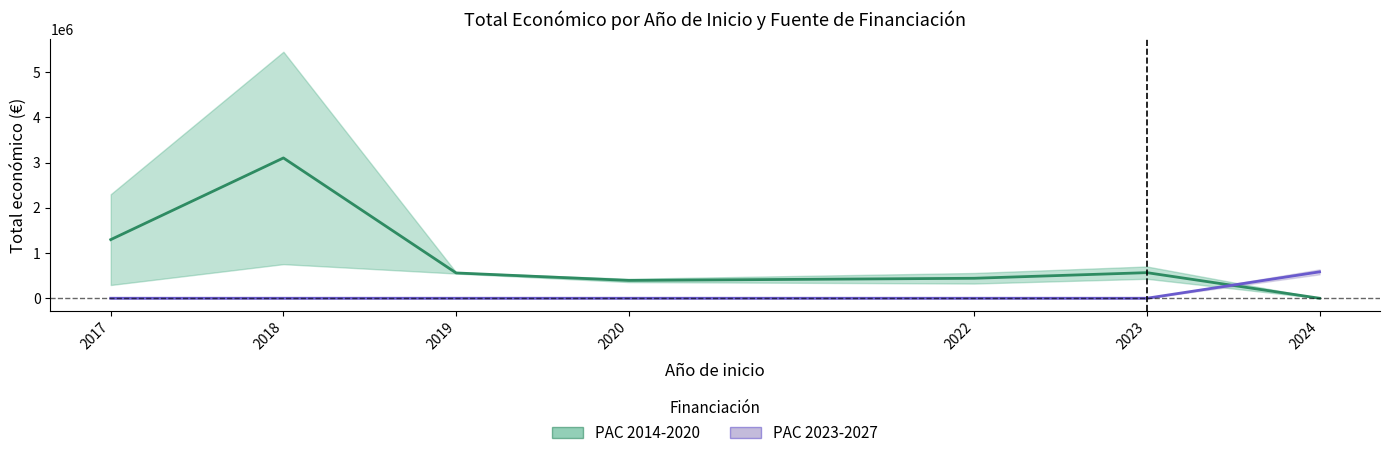

True or false: PAC 2023-2027 has more than 0 points higher than both neighbors.

False